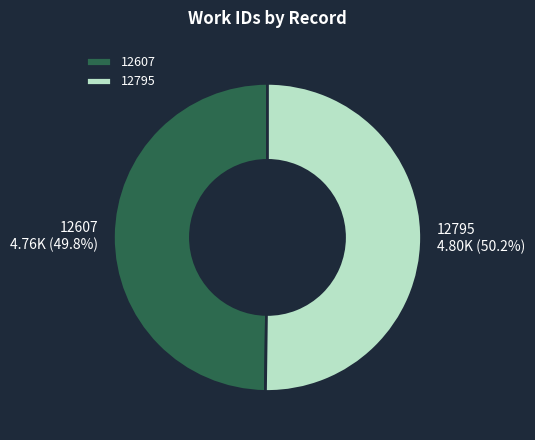

The 12795 slice represents 44% of the pie. True or false?

False